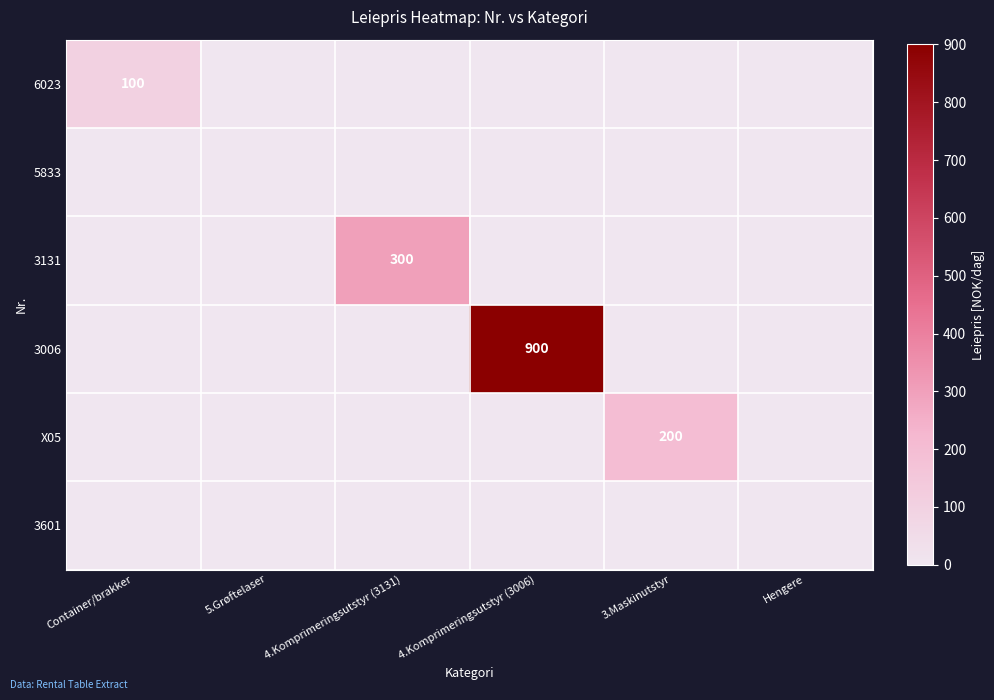

The value of 3131 at 4.Komprimeringsutstyr (3131) is 434. True or false?

False